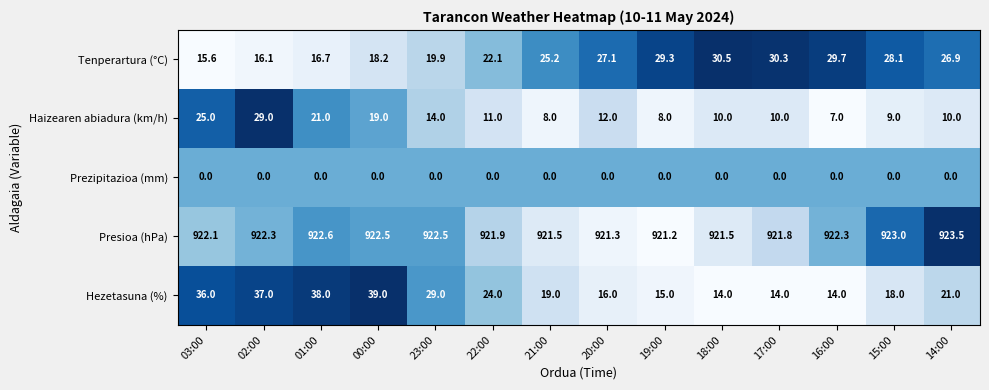

What is the maximum value shown in the chart?

923.5